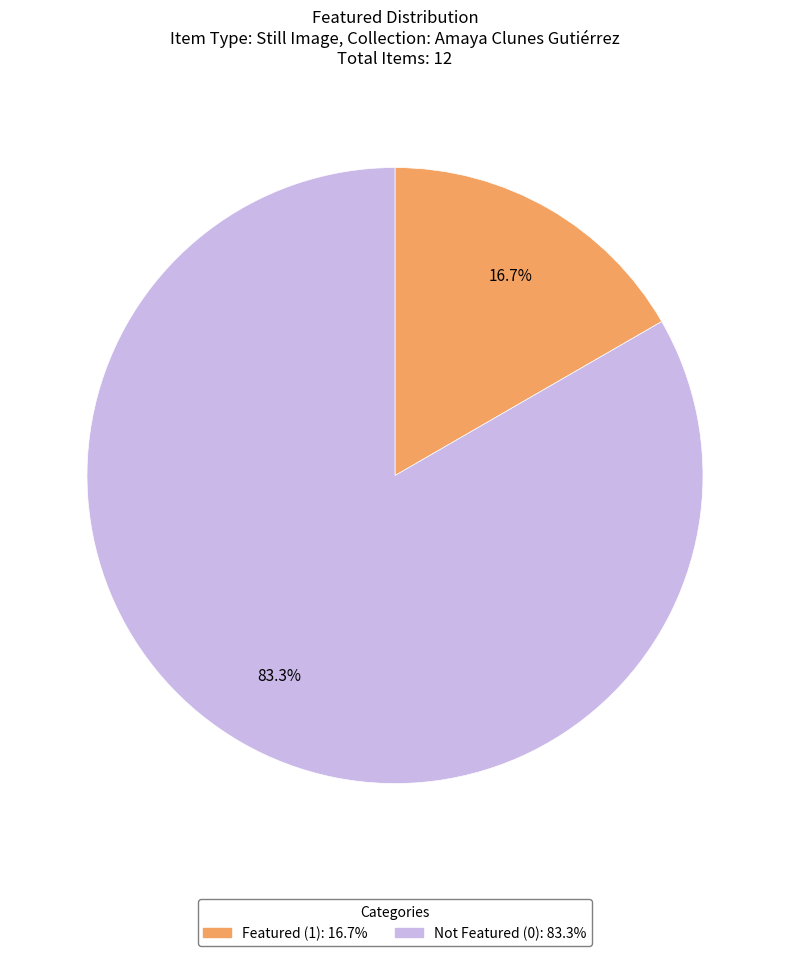

To the nearest percent, what is the difference between the largest and smallest slice percentages?

67%